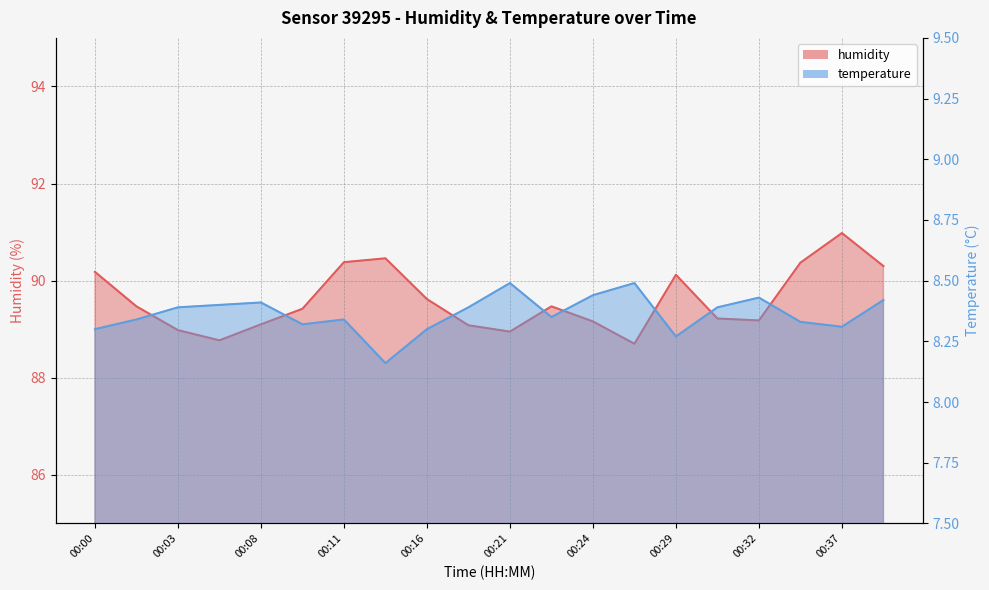

List the series in order of their overall mean, highest first.

humidity, temperature